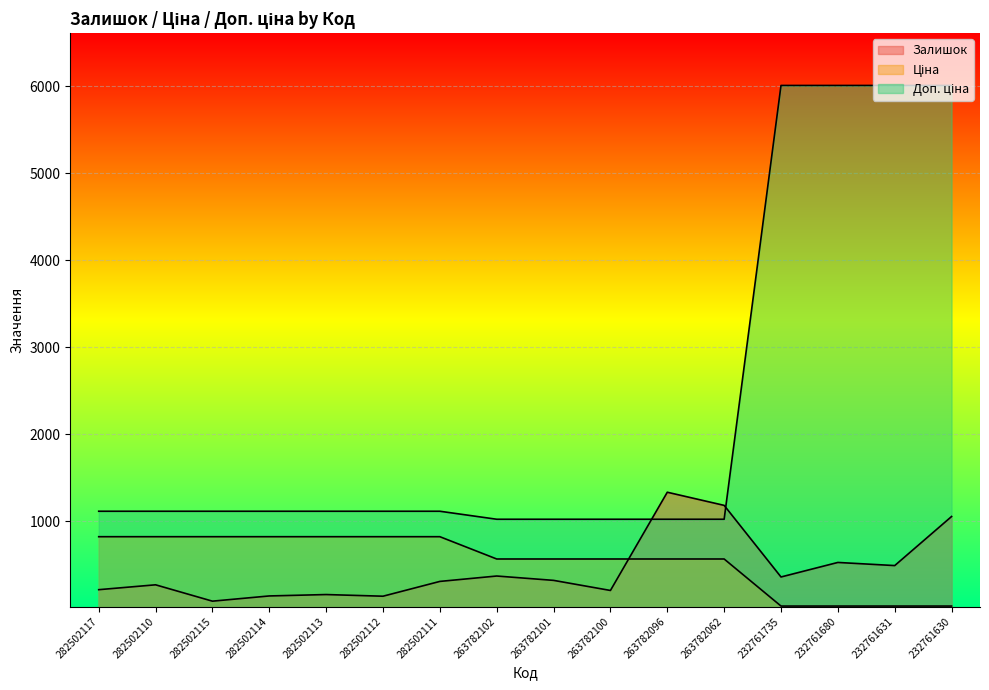

Reading left to right, list all the values displayed in this chart.

Залишок: 282502117=215.0	282502110=271.0	282502115=83.0	282502114=143.0	282502113=159.0	282502112=140.0	282502111=310.0	263782102=372.0	263782101=322.0	263782100=206.0	263782096=1335.0	263782062=1184.0	232761735=361.0	232761680=528.0	232761631=492.0	232761630=1056.0
Ціна: 282502117=823.9	282502110=823.9	282502115=823.9	282502114=823.9	282502113=823.9	282502112=823.9	282502111=823.9	263782102=567.7	263782101=567.7	263782100=567.7	263782096=567.7	263782062=567.7	232761735=26.7	232761680=26.7	232761631=26.7	232761630=26.7
Доп. ціна: 282502117=1116.5	282502110=1116.5	282502115=1116.5	282502114=1116.5	282502113=1116.5	282502112=1116.5	282502111=1116.5	263782102=1024.5	263782101=1024.5	263782100=1024.5	263782096=1024.5	263782062=1024.5	232761735=6010.0	232761680=6010.0	232761631=6010.0	232761630=6010.0